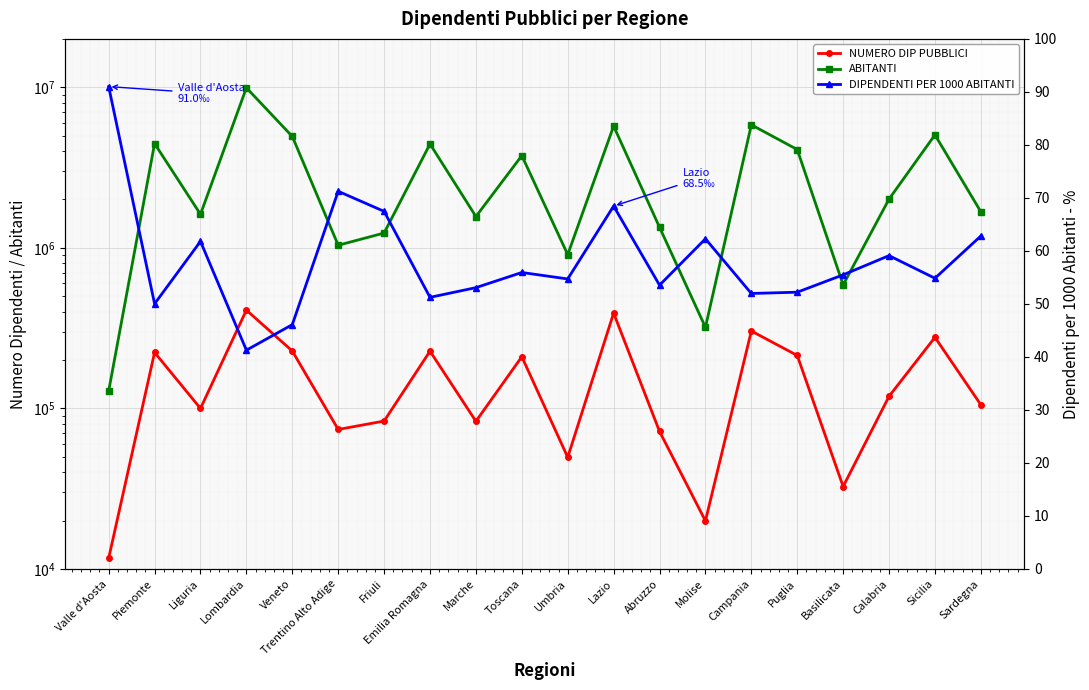

What position from the right is Molise?

7